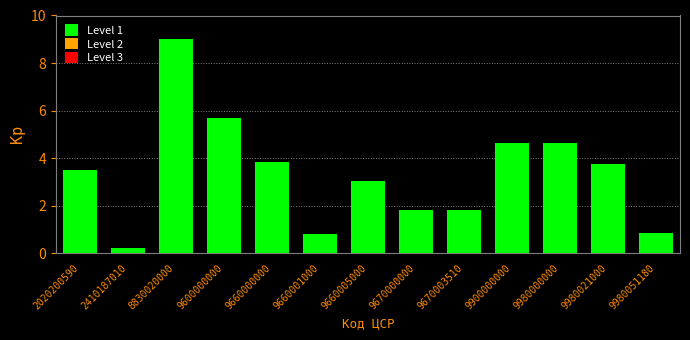

Reading right to left, list all the values displayed in this chart.

9980051180=0.8	9980021000=3.8	9980000000=4.6	9900000000=4.6	9670003510=1.8	9670000000=1.8	9660005000=3.0	9660001000=0.8	9660000000=3.9	9600000000=5.7	8830020000=9.0	2410187010=0.2	2020200590=3.5